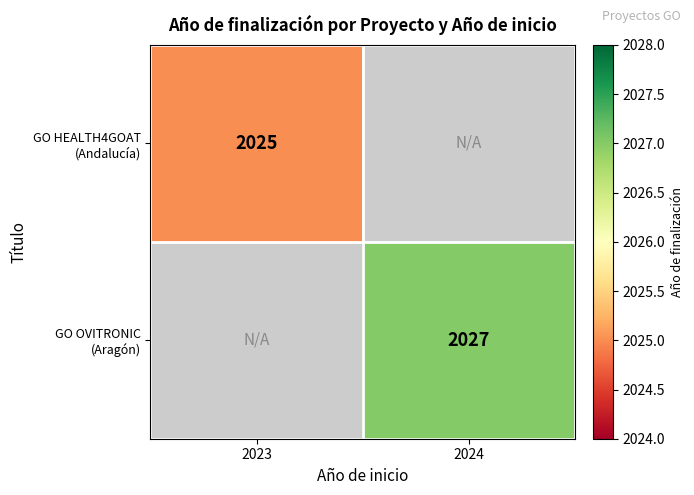

Is the value of GO HEALTH4GOAT (Andalucía) at 2024 greater than the value of GO OVITRONIC (Aragón) at 2024?

No